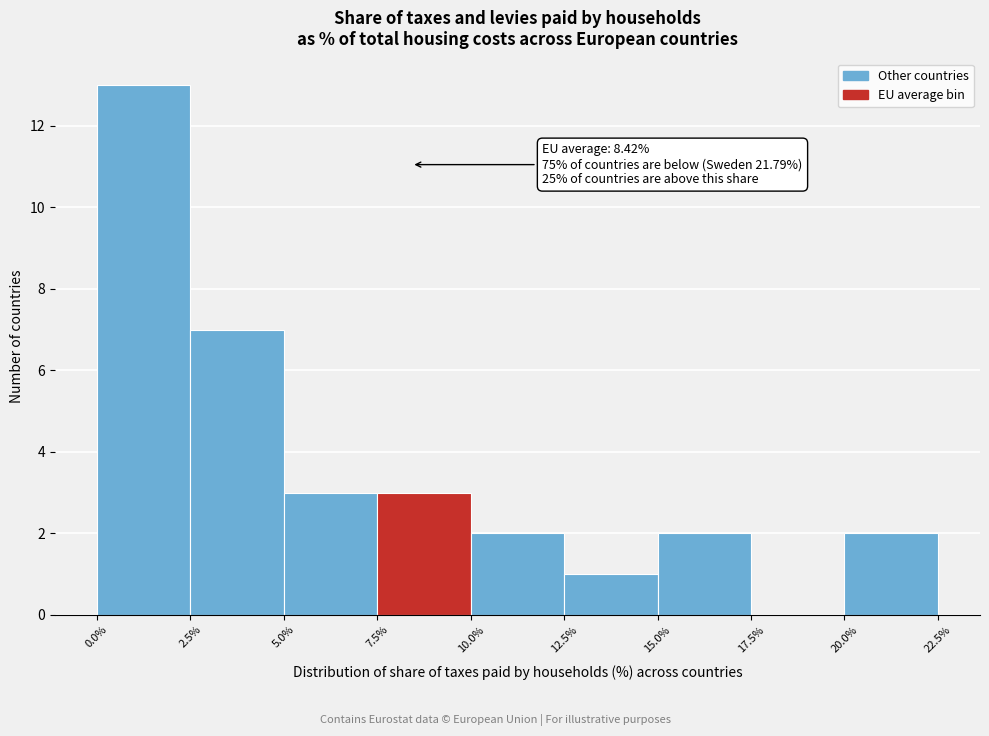

Over which range of the x-axis is the bar tallest?

0.0% to 2.5%